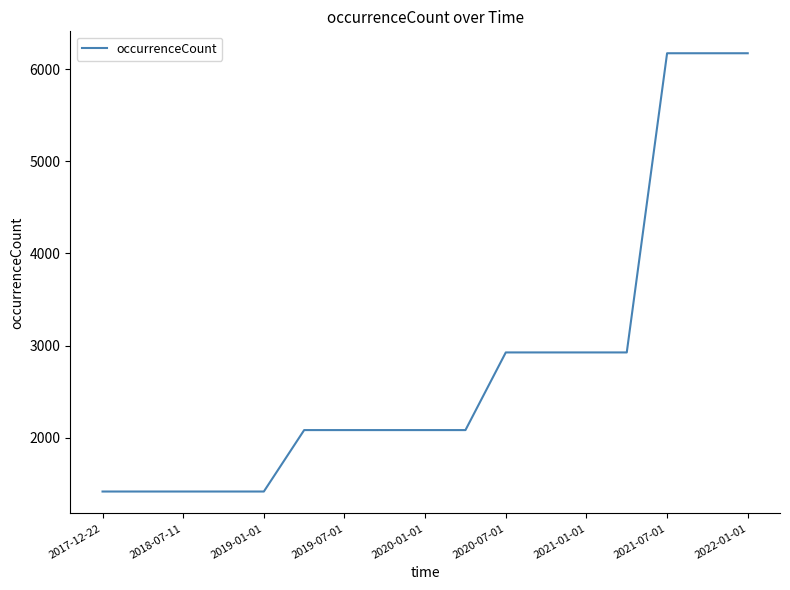

What is the maximum value shown in the chart?

6173